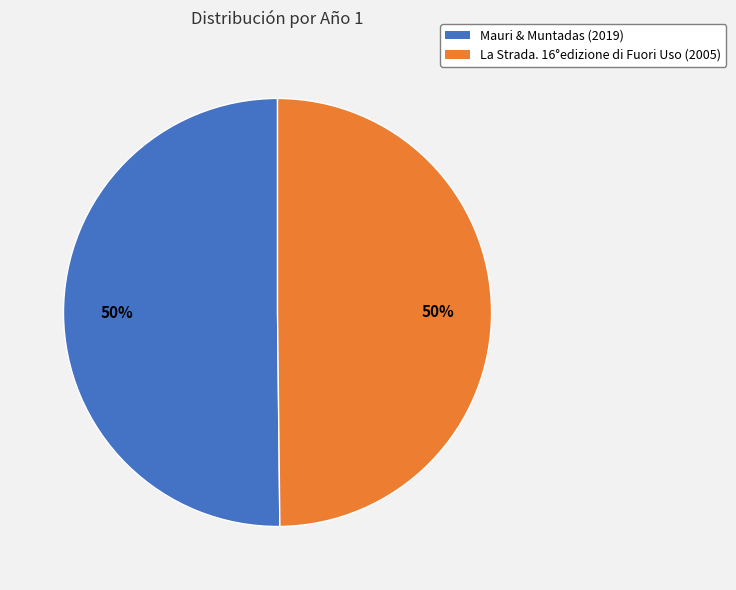

What is the ratio of the value at Mauri & Muntadas to the value at La Strada. 16°edizione di Fuori Uso?

1.0